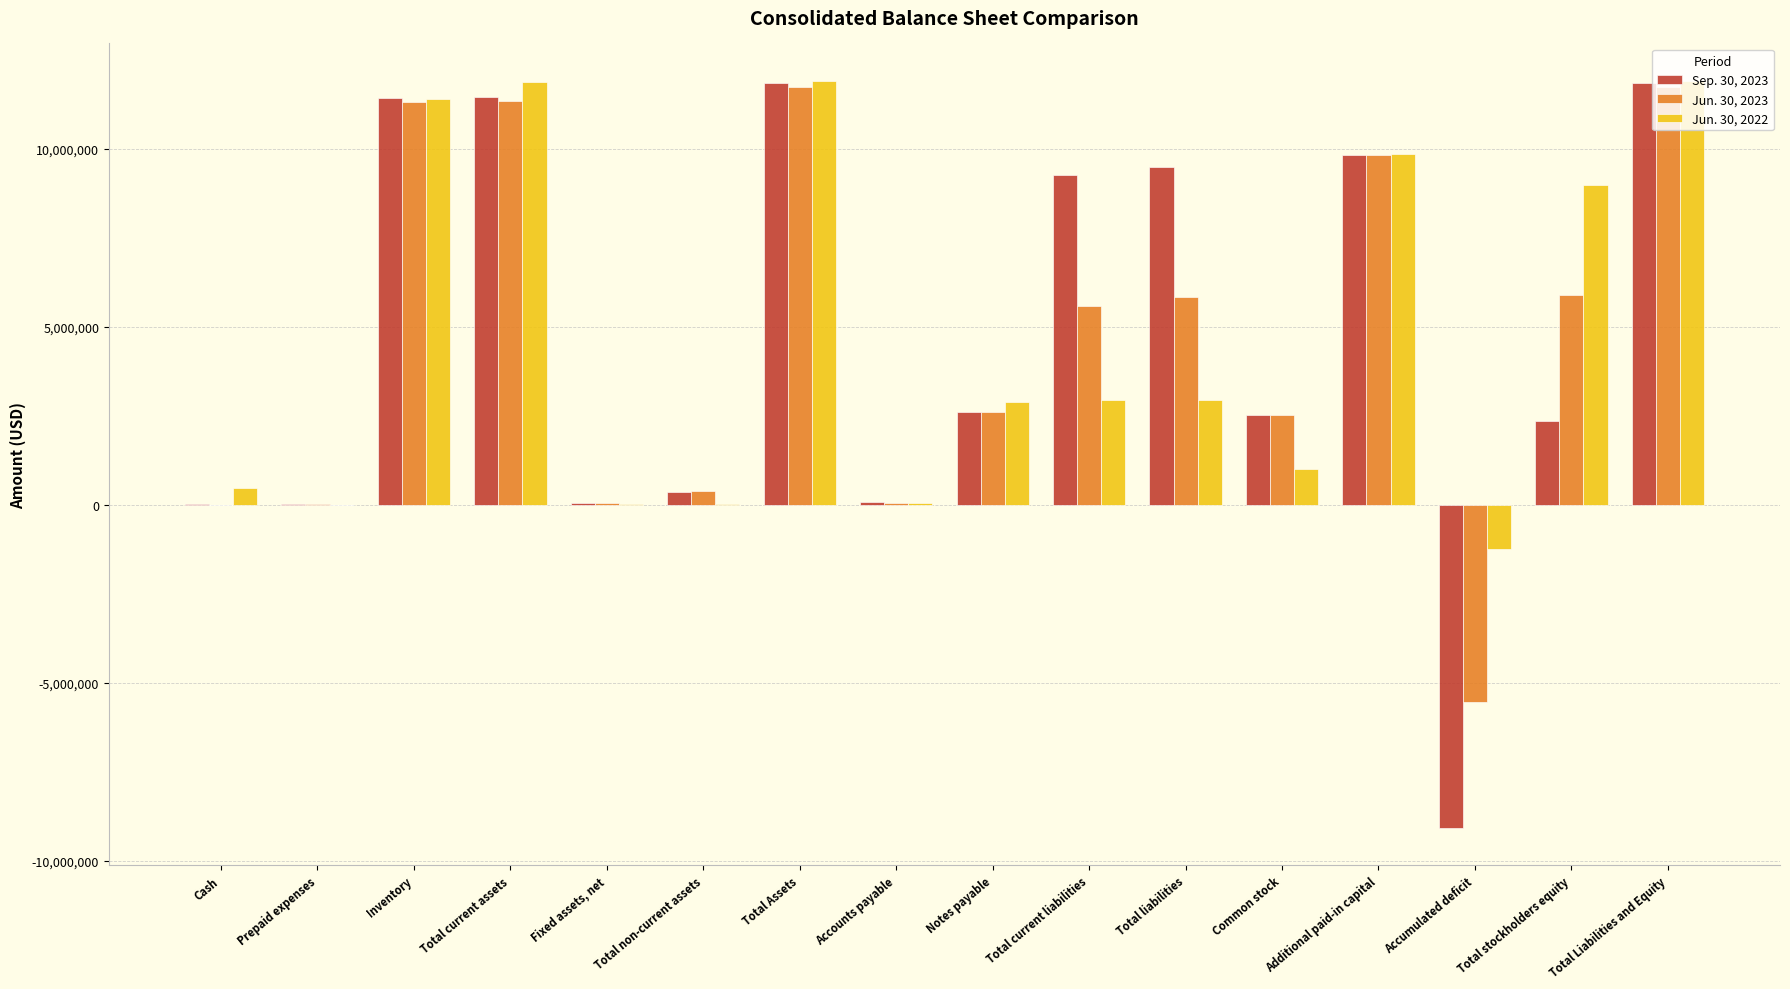

What is the spread (max minus min) of values at Fixed assets, net?

26883